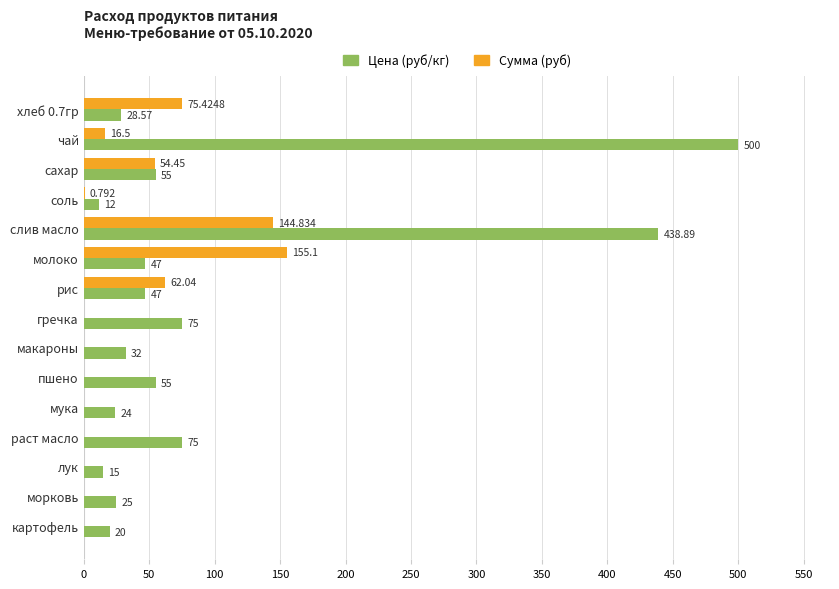

Which category has the highest value in the Сумма (руб) series?

молоко